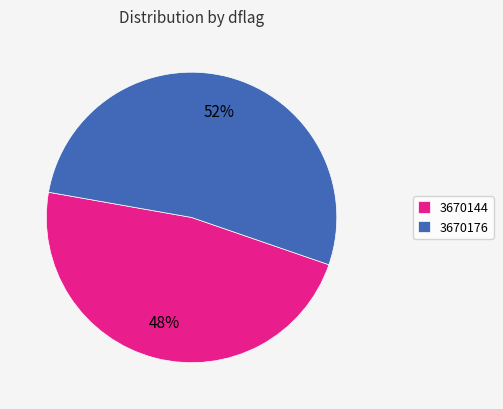

Approximately how many times larger is the value at 3670176 compared to 3670144?

1.1